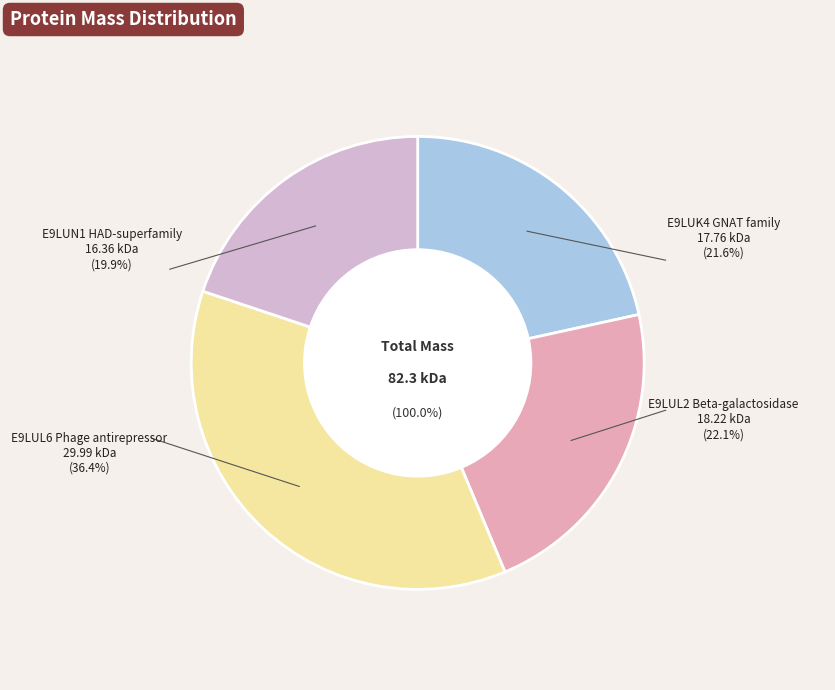

Is it true that E9LUN1 HAD-superfamily is 13% of the pie?

False